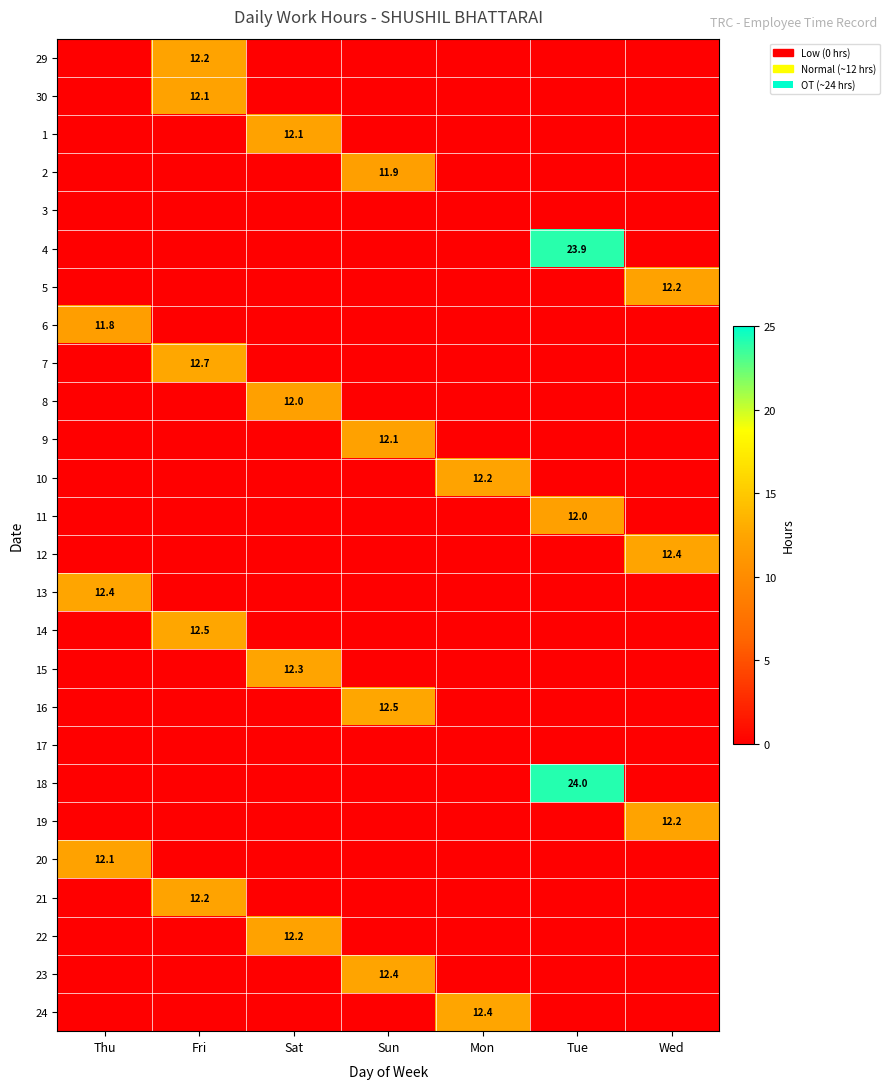

Count the number of data series in this chart.

26